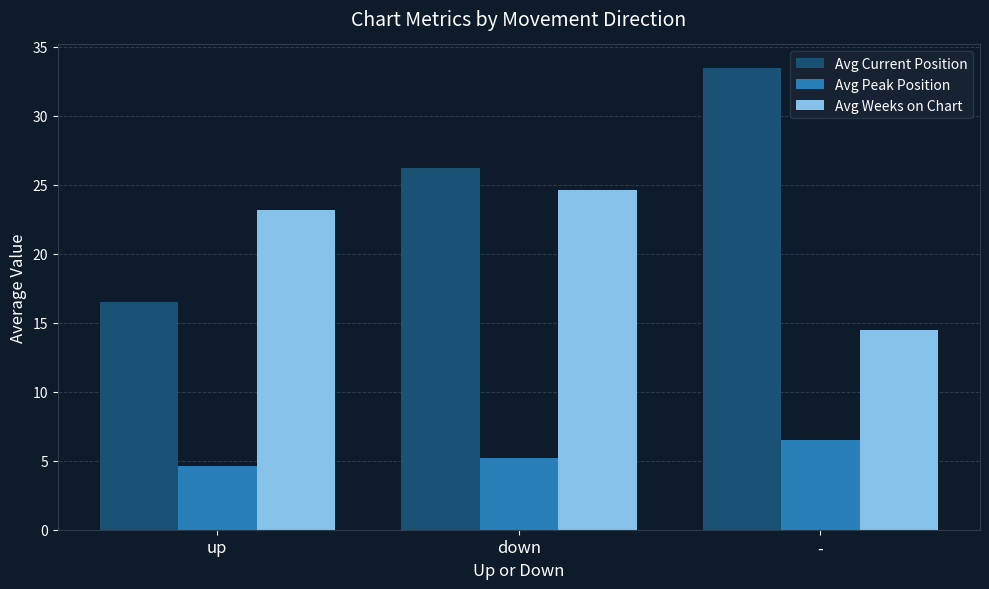

Reading left to right, extract all data points from this chart.

Avg Current Position: 16.5	26.2	33.5
Avg Peak Position: 4.6	5.2	6.5
Avg Weeks on Chart: 23.2	24.6	14.5